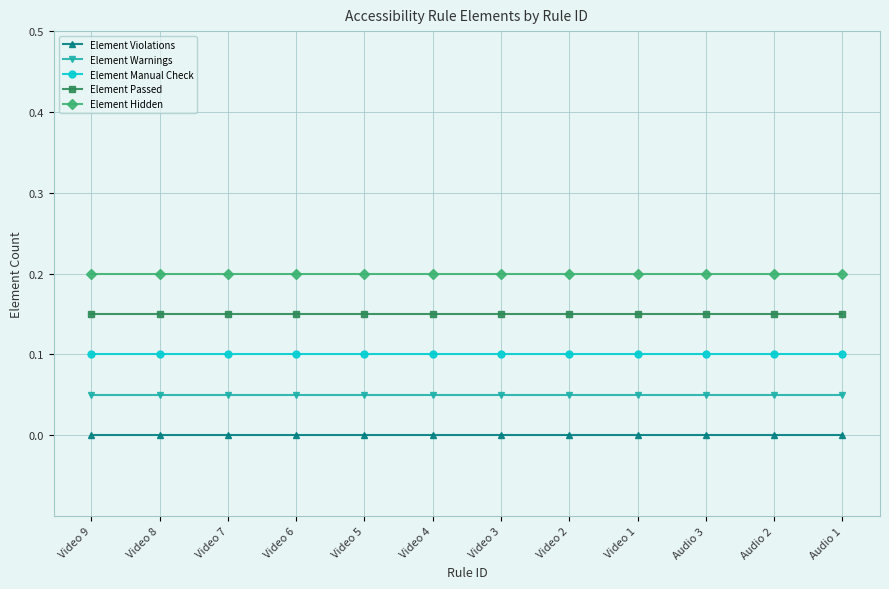

What is the label of the 4th point from the left?

Video 6